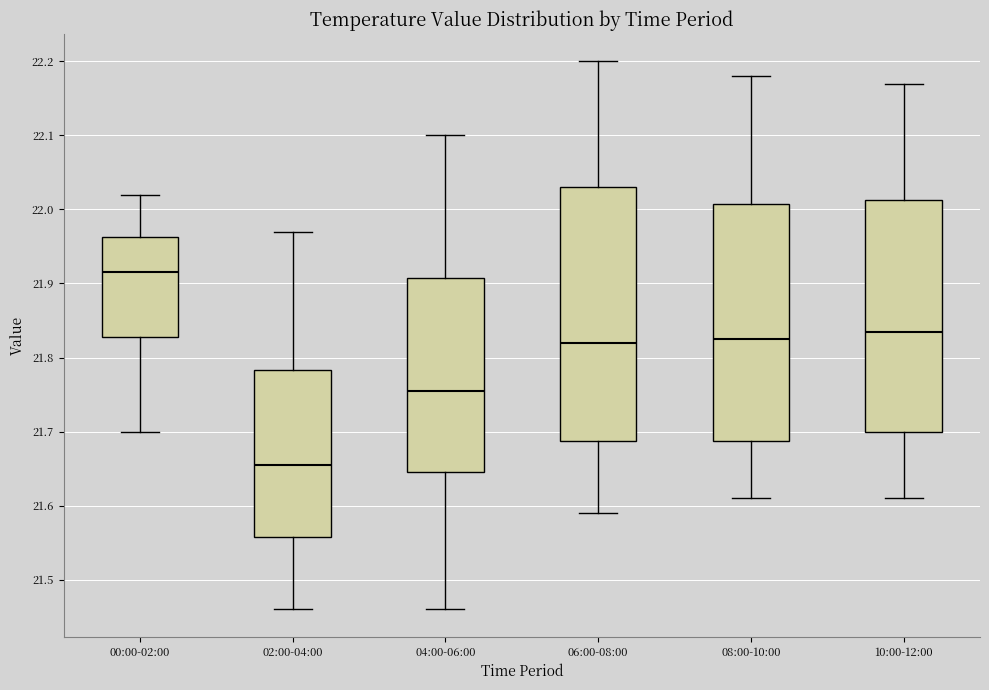

Which box has the lowest median line?

02:00-04:00